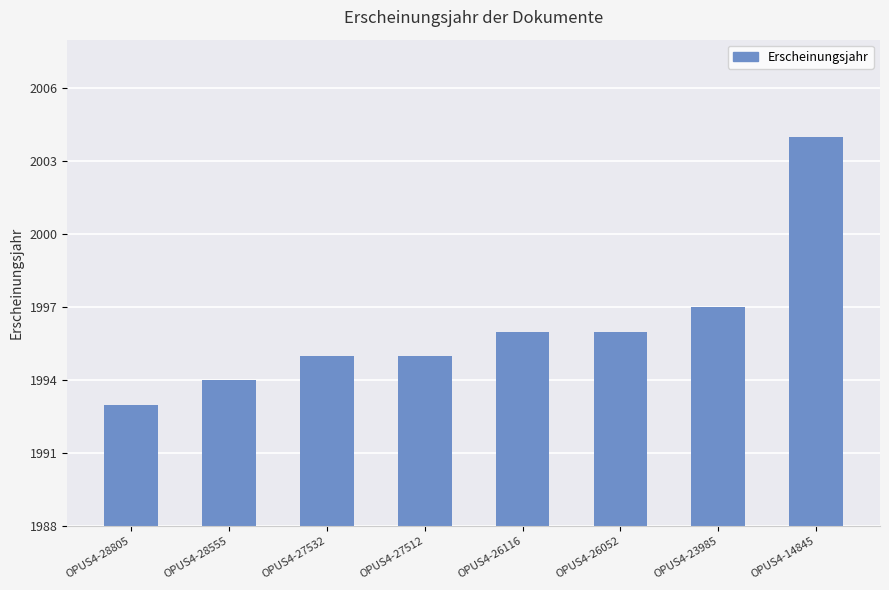

What value does the data have at OPUS4-26116?

1996